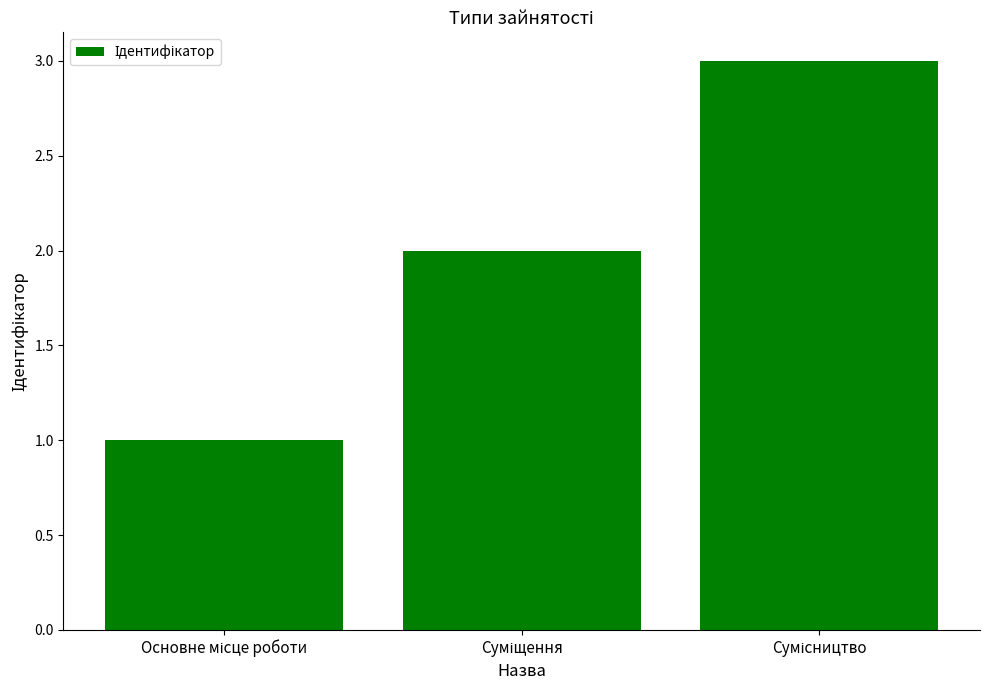

What is the sum of all values?

6